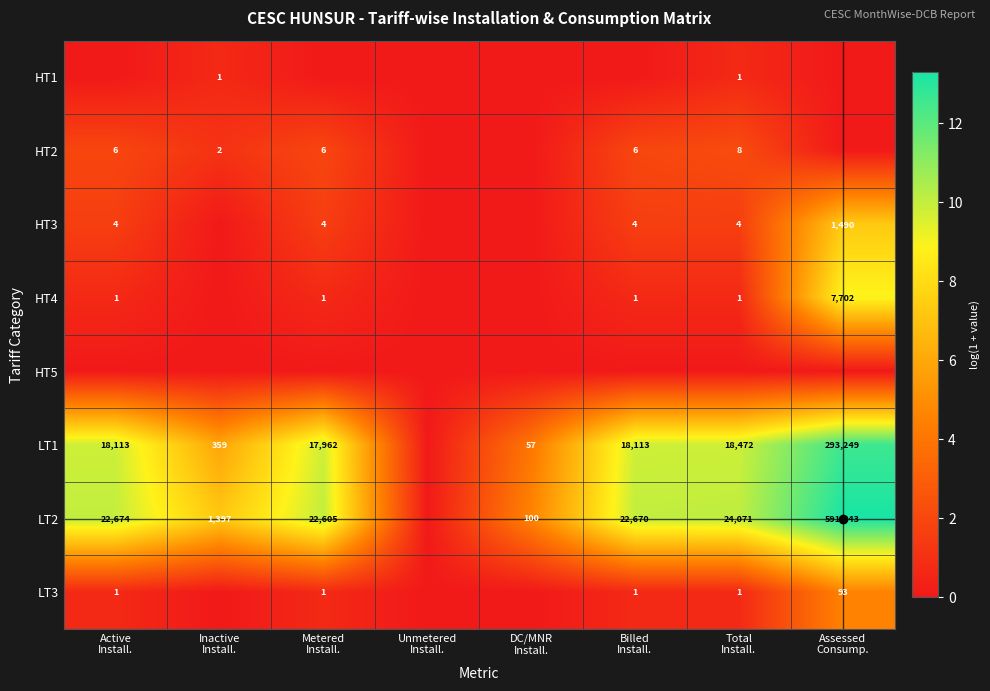

How many distinct data groups are displayed?

8